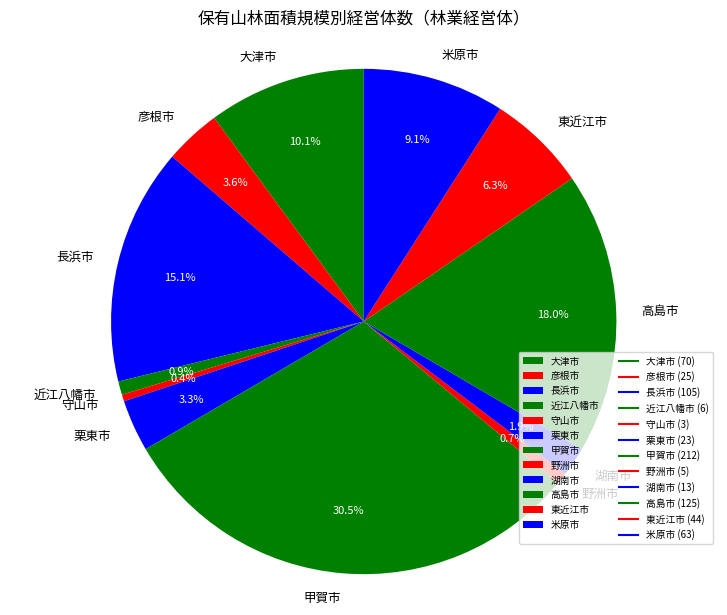

Between 湖南市 and 長浜市, which is larger?

長浜市